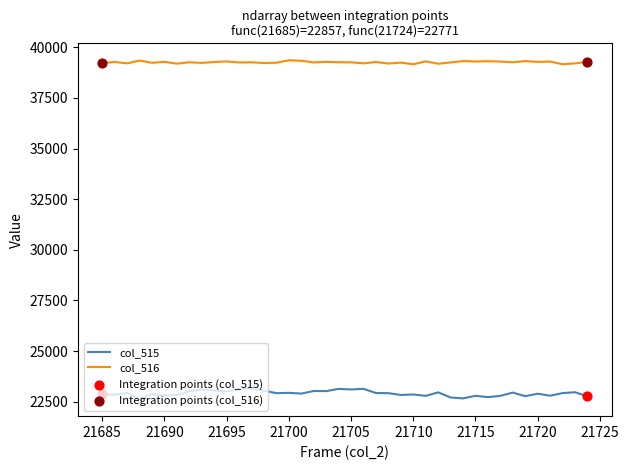

Which series has the widest spread of values?

col_515